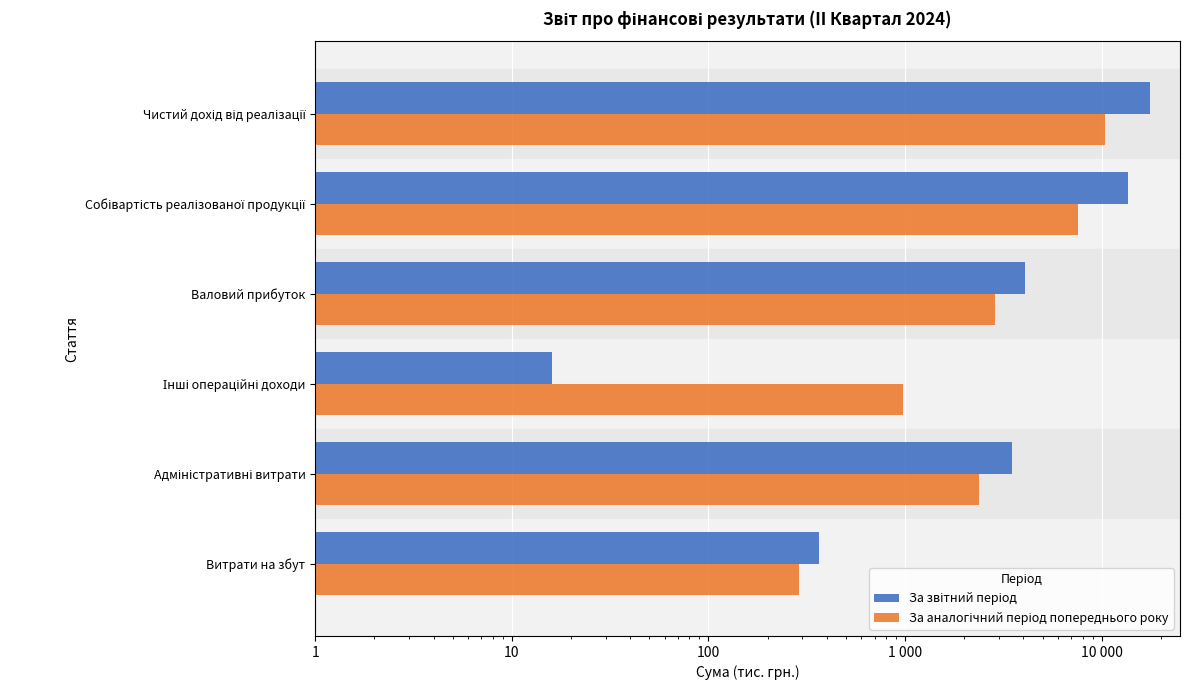

Between Чистий дохід від реалізації and Собівартість реалізованої продукції, which series saw the biggest shift?

За звітний період